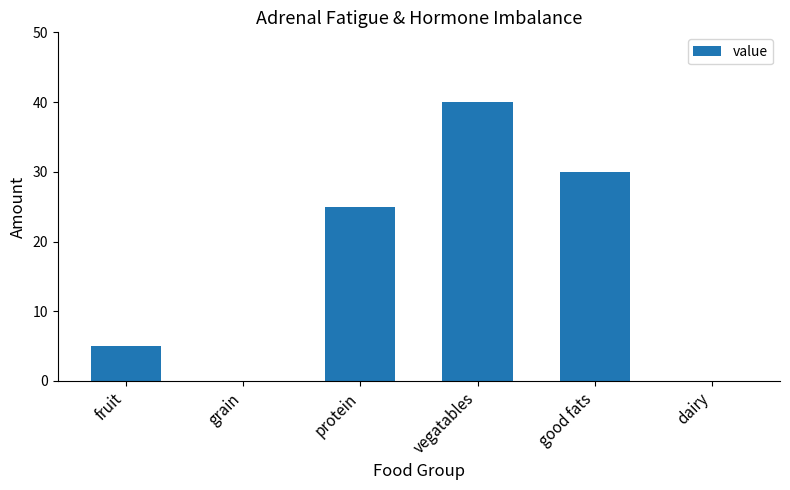

Reading left to right, transcribe all the data shown in this chart.

fruit=5	grain=0	protein=25	vegatables=40	good fats=30	dairy=0